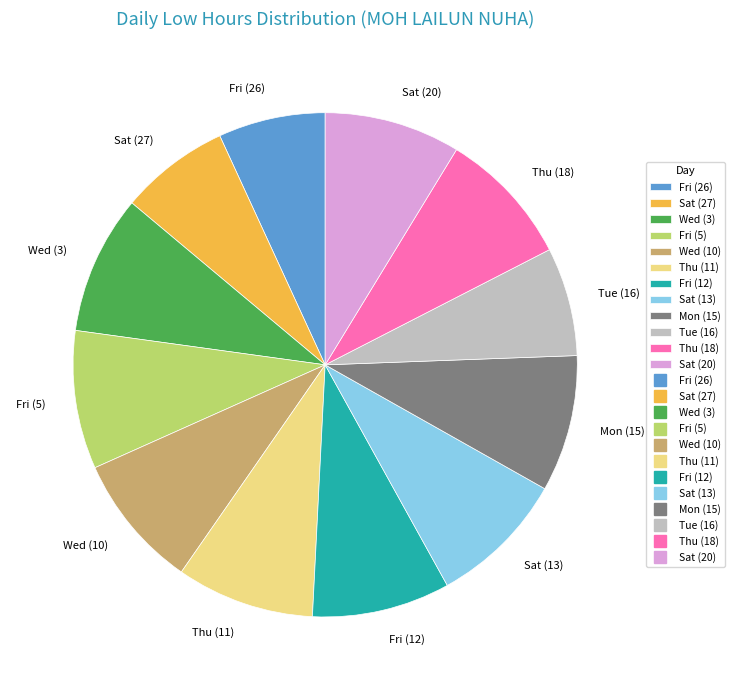

Is there a majority slice in this chart?

No